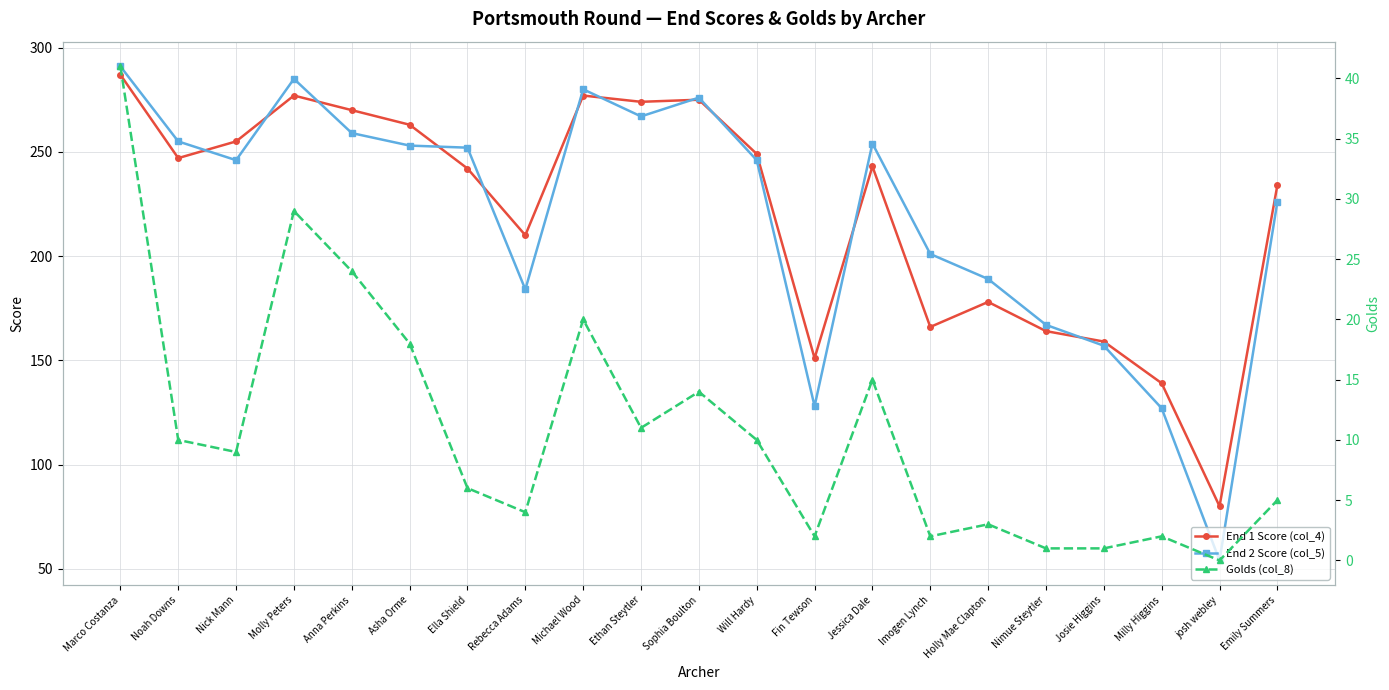

What is the minimum value for End 1 Score (col_4)?

80